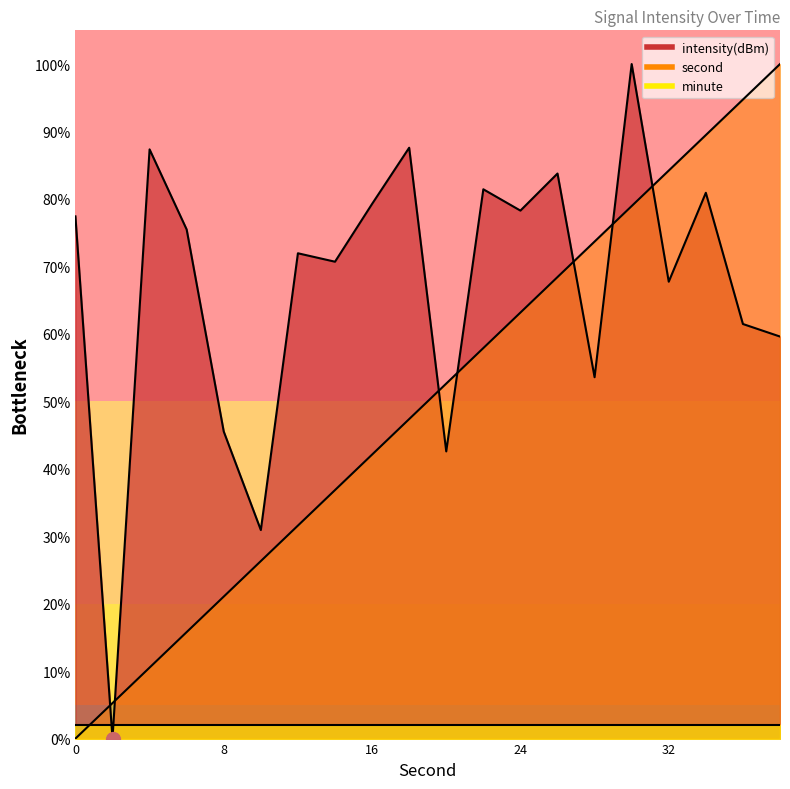

Which series reaches the minimum Y coordinate?

second